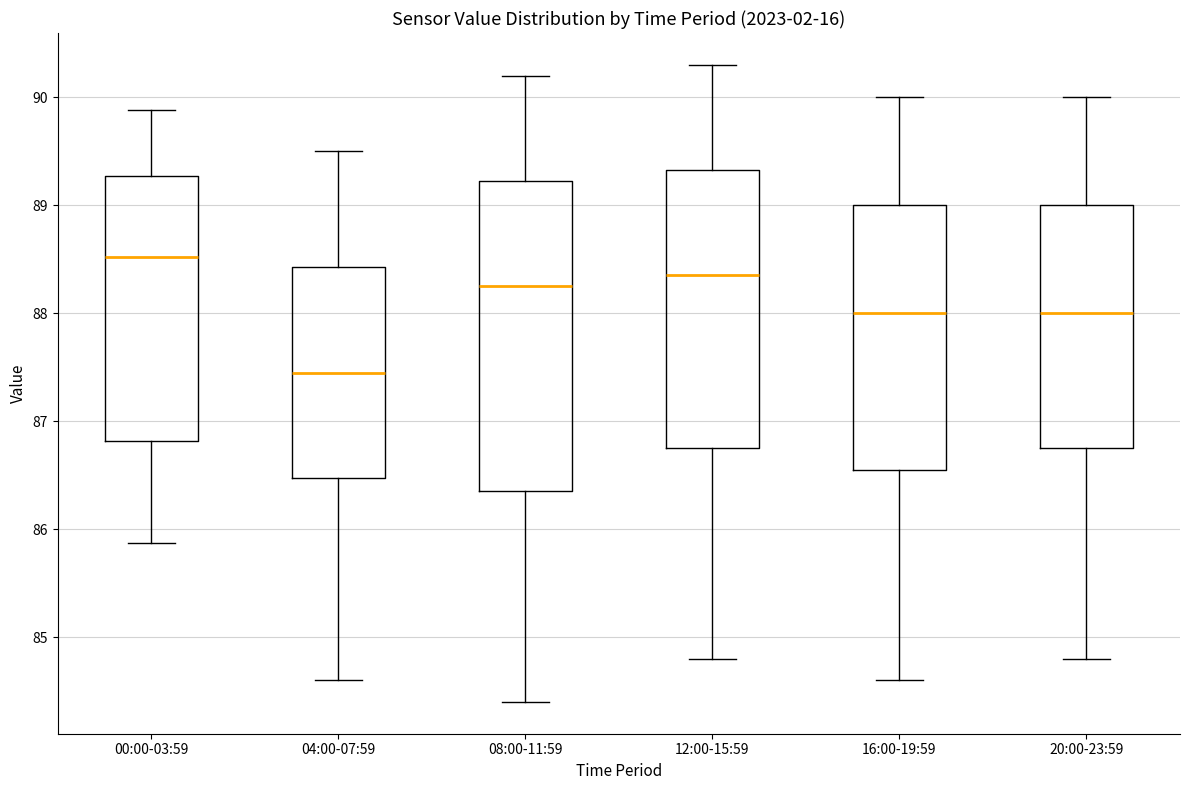

Reading left to right, transcribe this box plot: for each box, give where its median line is, the range the box spans, and where its two whiskers end, as read against the y-axis. The values are not printed on the chart, so give them approximately, as read against the axis.

00:00-03:59: median 88.5, box 86.8 to 89.3, whiskers 85.9 to 89.9
04:00-07:59: median 87.5, box 86.5 to 88.4, whiskers 84.6 to 89.5
08:00-11:59: median 88.3, box 86.4 to 89.2, whiskers 84.4 to 90.2
12:00-15:59: median 88.4, box 86.8 to 89.3, whiskers 84.8 to 90.3
16:00-19:59: median 88.0, box 86.6 to 89.0, whiskers 84.6 to 90.0
20:00-23:59: median 88.0, box 86.8 to 89.0, whiskers 84.8 to 90.0